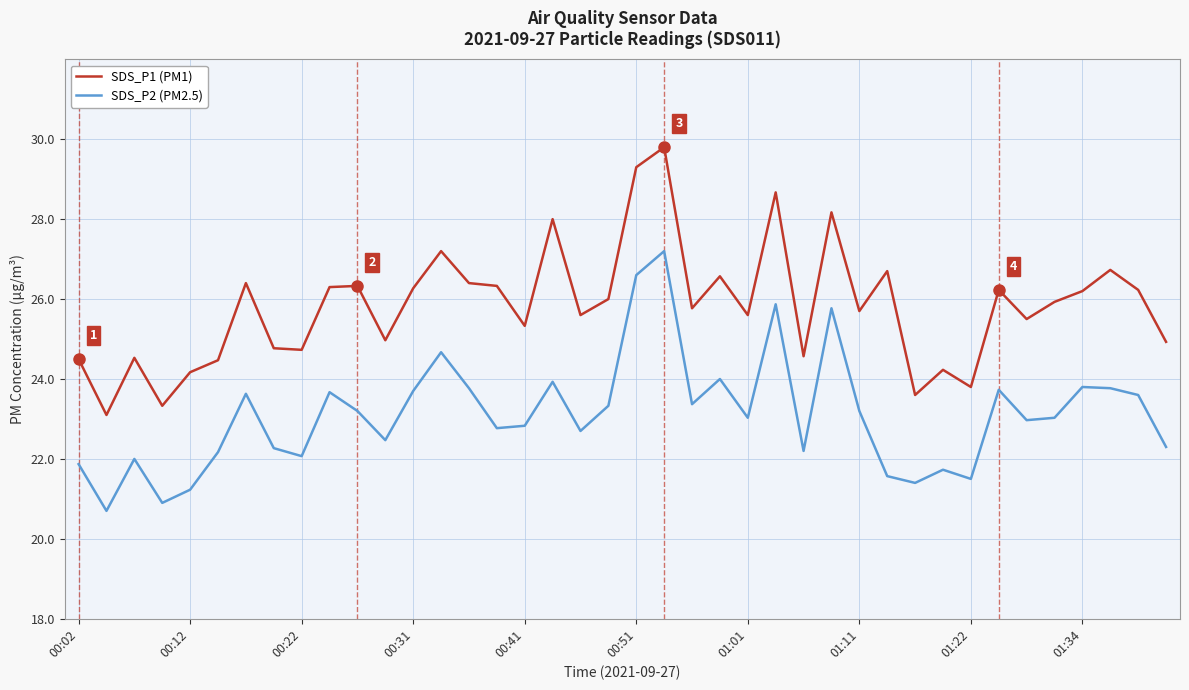

Which series has the widest spread of values?

SDS_P1 (PM1)